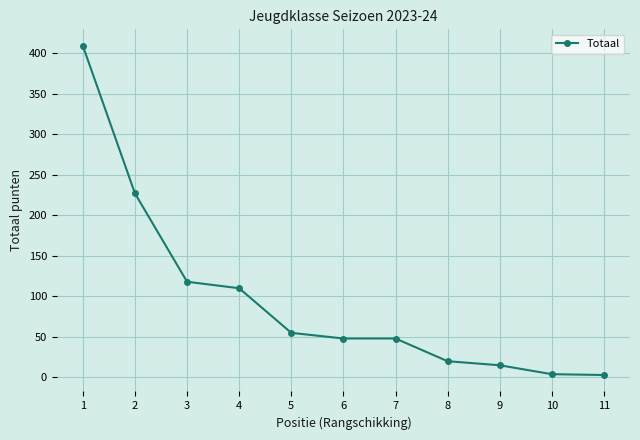

True or false: the data has more than 2 interior local peaks.

False